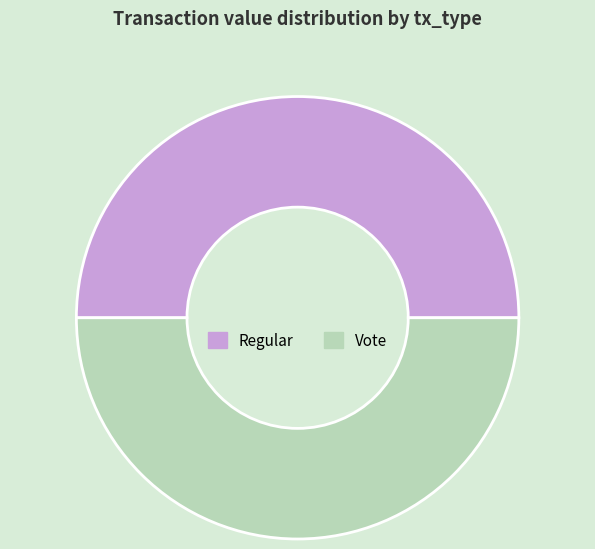

Is the sum of Regular and Vote greater than half?

Yes